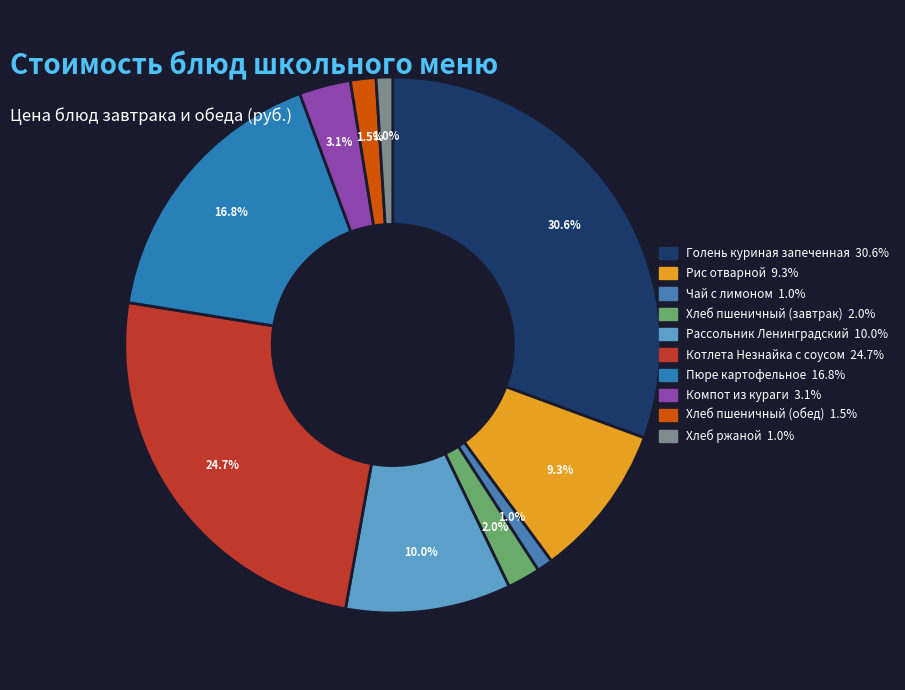

Which category has the biggest portion of the pie?

Голень куриная запеченная